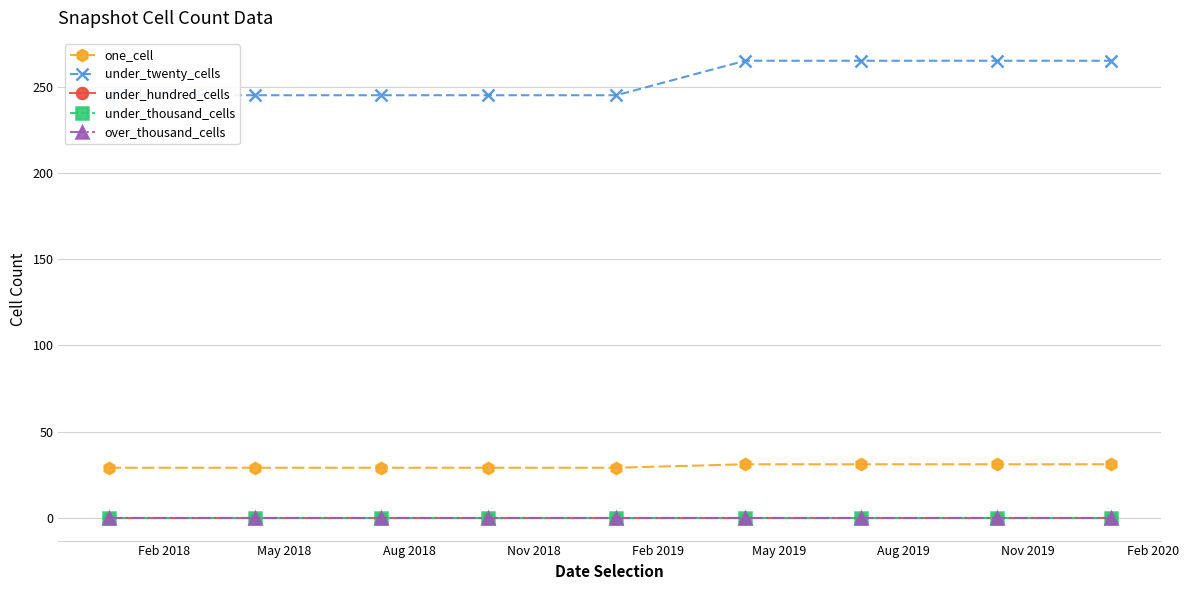

How many lines are shown in the chart?

5